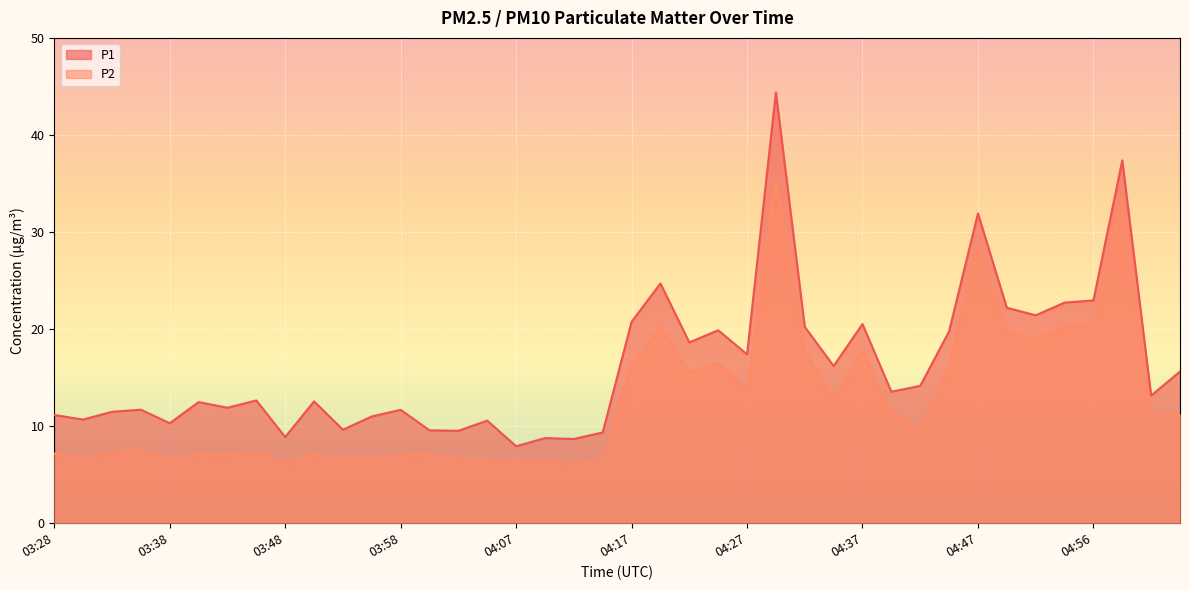

Reading left to right, extract all data points from this chart.

P1: 03:28=11.2	03:31=10.7	03:33=11.5	03:36=11.7	03:38=10.3	03:41=12.5	03:43=11.9	03:45=12.7	03:48=8.9	03:50=12.6	03:53=9.6	03:55=11.0	03:58=11.7	04:00=9.6	04:03=9.5	04:05=10.6	04:07=7.9	04:10=8.8	04:12=8.7	04:15=9.3	04:17=20.8	04:20=24.7	04:22=18.6	04:24=19.9	04:27=17.4	04:29=44.4	04:32=20.2	04:34=16.2	04:37=20.5	04:39=13.6	04:42=14.2	04:44=19.8	04:47=31.9	04:49=22.2	04:52=21.4	04:54=22.7	04:56=22.9	04:59=37.4	05:01=13.2	05:04=15.6
P2: 03:28=7.2	03:31=6.7	03:33=7.3	03:36=7.5	03:38=6.6	03:41=7.1	03:43=7.0	03:45=7.4	03:48=6.2	03:50=7.1	03:53=6.6	03:55=6.7	03:58=7.0	04:00=7.1	04:03=6.5	04:05=6.5	04:07=6.4	04:10=6.4	04:12=6.1	04:15=6.5	04:17=16.4	04:20=20.1	04:22=15.6	04:24=16.5	04:27=13.8	04:29=35.3	04:32=17.7	04:34=12.7	04:37=17.8	04:39=11.5	04:42=9.6	04:44=16.2	04:47=28.4	04:49=19.9	04:52=18.9	04:54=20.4	04:56=20.5	04:59=33.5	05:01=11.1	05:04=11.2